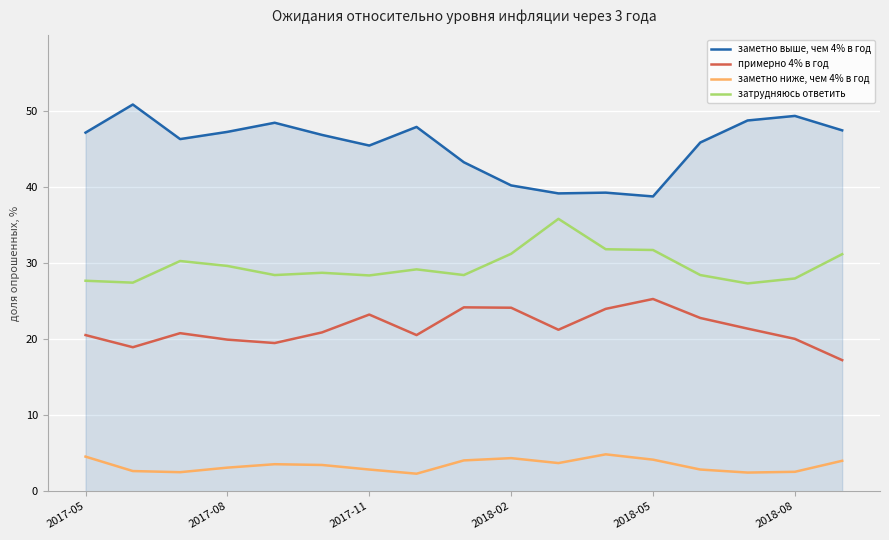

What is the maximum value for примерно 4% в год?

25.3